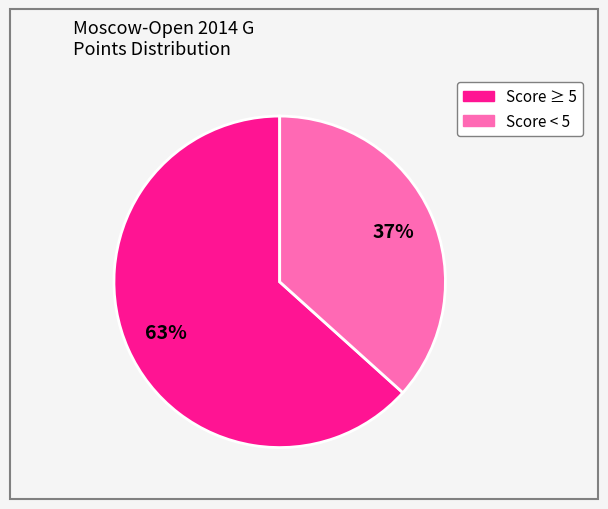

Is there a majority slice in this chart?

Yes